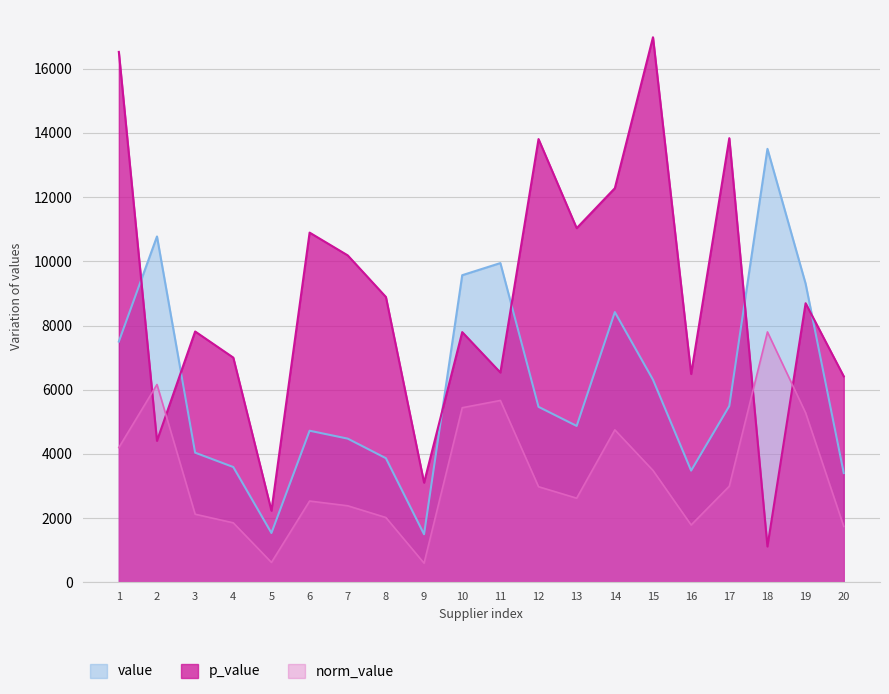

Reading left to right, list all the values displayed in this chart.

value: 4199.7	6163.3	2124.3	1856.1	623.8	2534.3	2386.5	2020.9	600.0	5439.6	5666.4	2980.8	2623.4	4750.9	3487.7	1789.1	2996.0	7800.0	5281.6	1743.9
norm_value: 7499.5	10772.1	4040.5	3593.4	1539.6	4723.8	4477.5	3868.2	1500.0	9566.0	9943.9	5468.0	4872.3	8418.2	6312.9	3481.9	5493.3	13500.0	9302.7	3406.5
p_value: 16518.7	4407.3	7813.9	7000.4	2234.1	10892.4	10182.4	8887.9	3106.8	7794.4	6535.9	13804.8	11030.2	12274.4	16975.0	6490.9	13832.3	1119.3	8693.4	6416.2